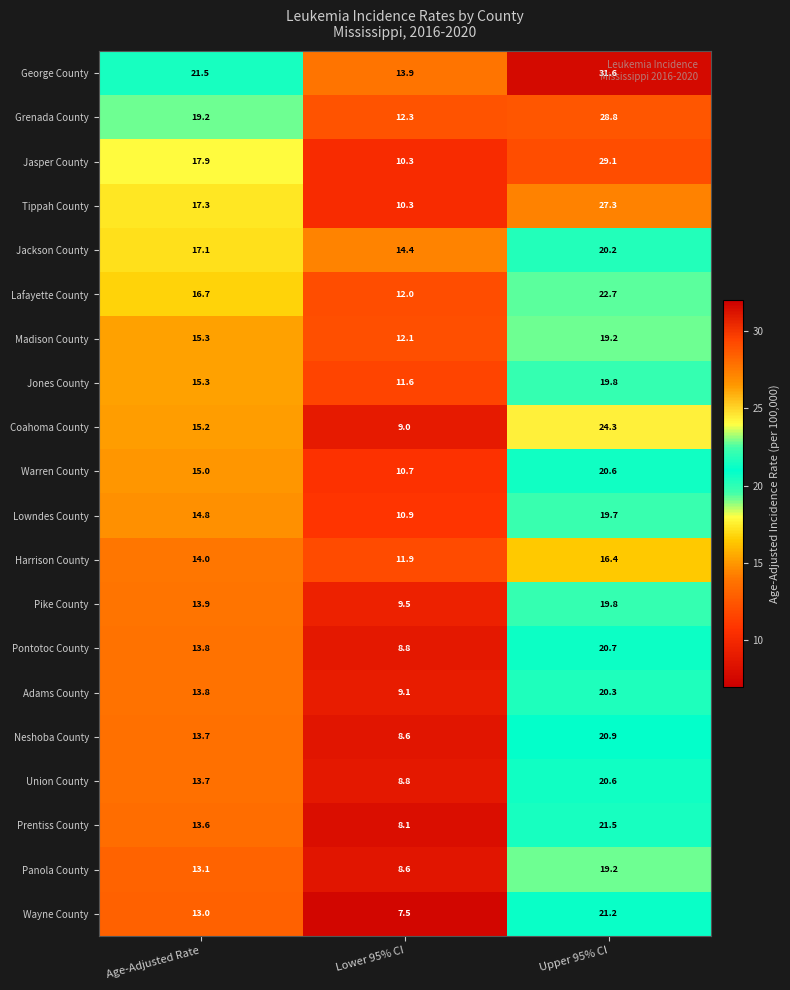

What is the spread (max minus min) of values at Age-Adjusted Rate?

8.5